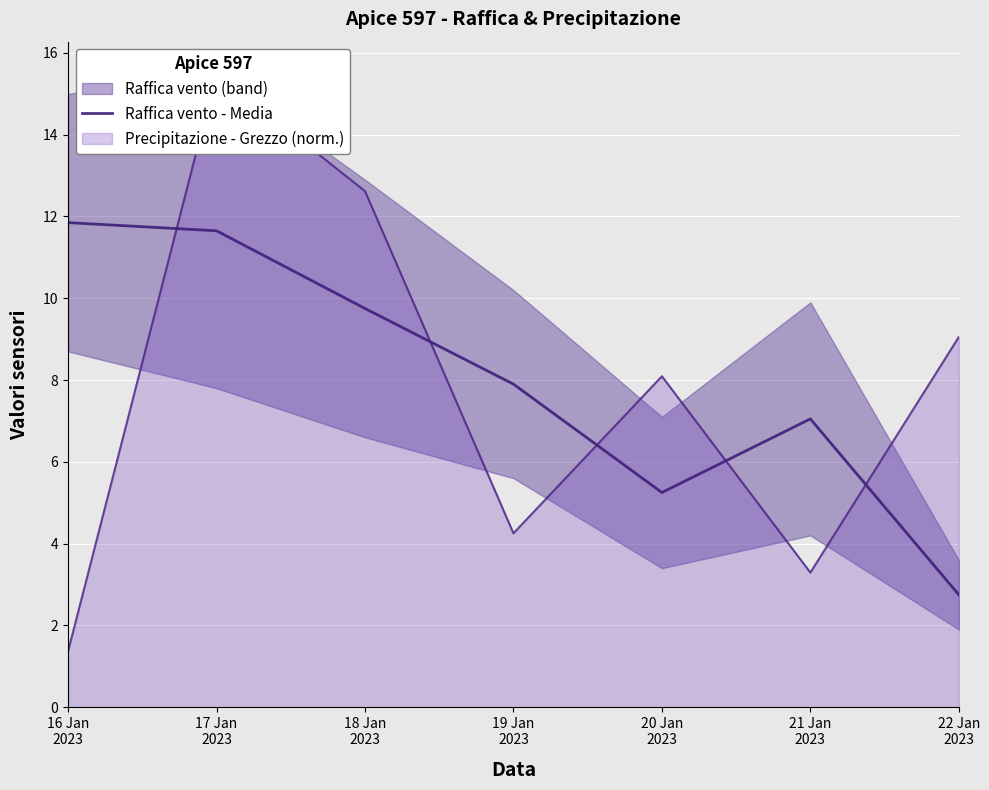

Reading right to left, extract all data points from this chart.

2.8	7.1	5.2	7.9	9.8	11.7	11.8